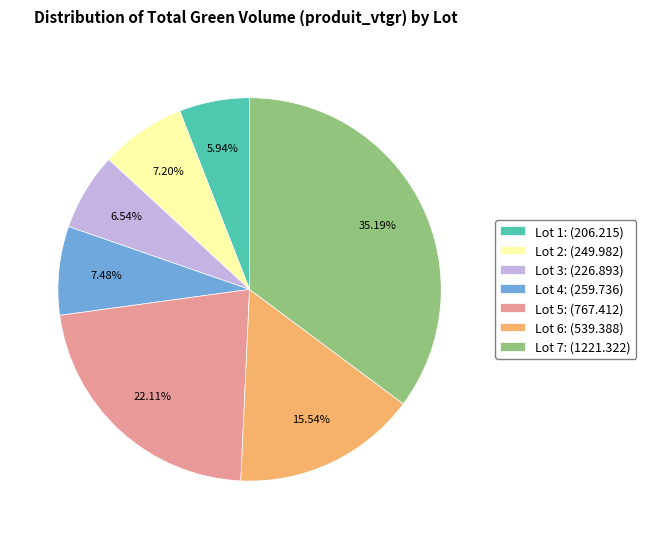

Does Lot 3: (226.893) represent more than half of the total?

No